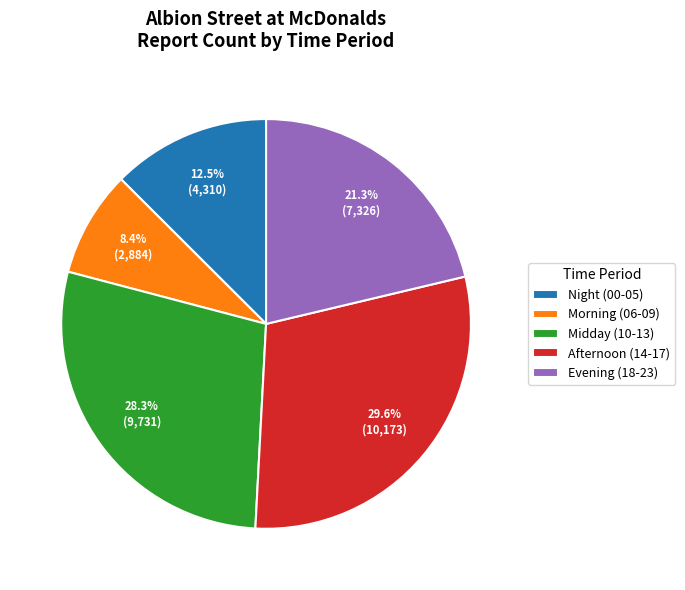

Which category has the biggest portion of the pie?

Afternoon (14-17)